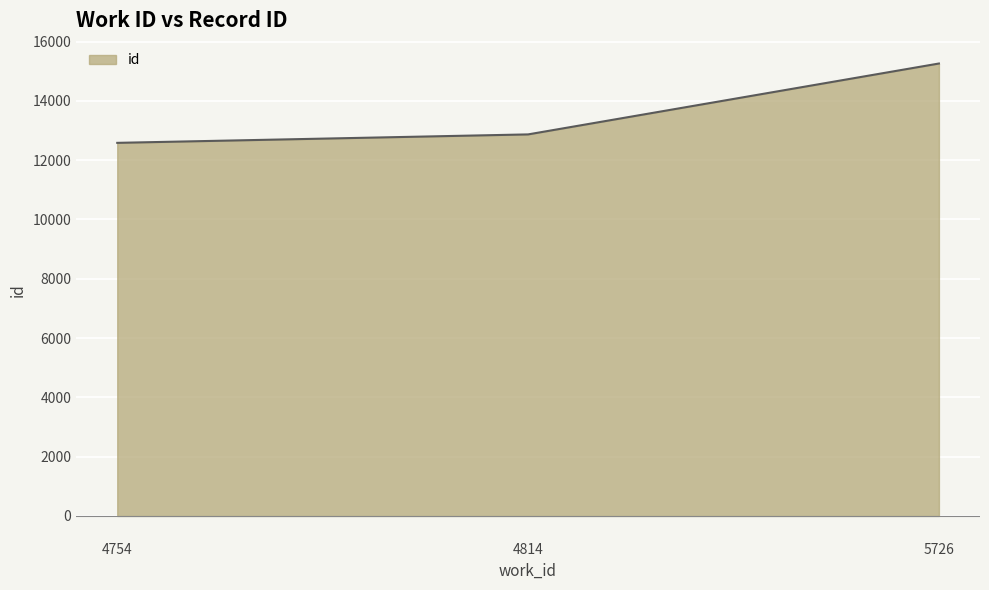

Which category has the highest value across all series?

5726